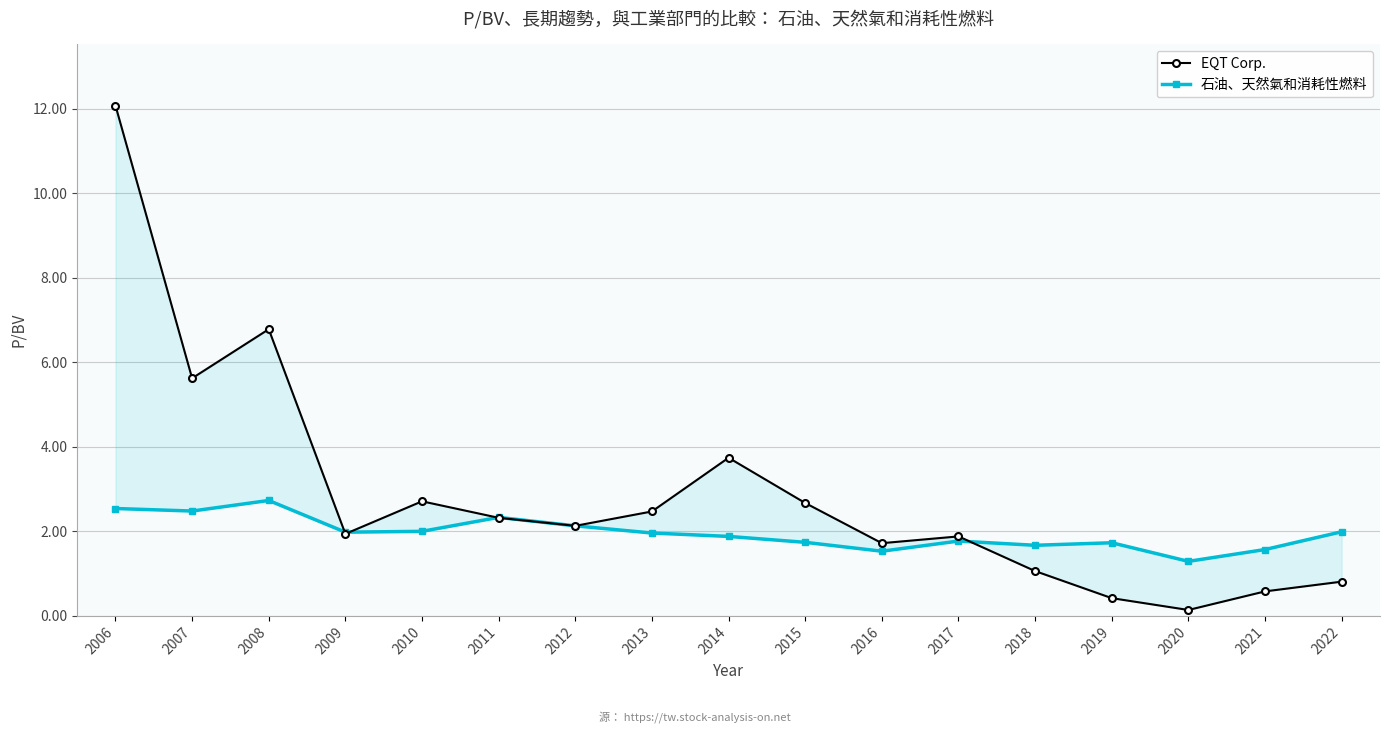

What is the value of the 石油、天然氣和消耗性燃料 point at the 4th from the left?

2.0